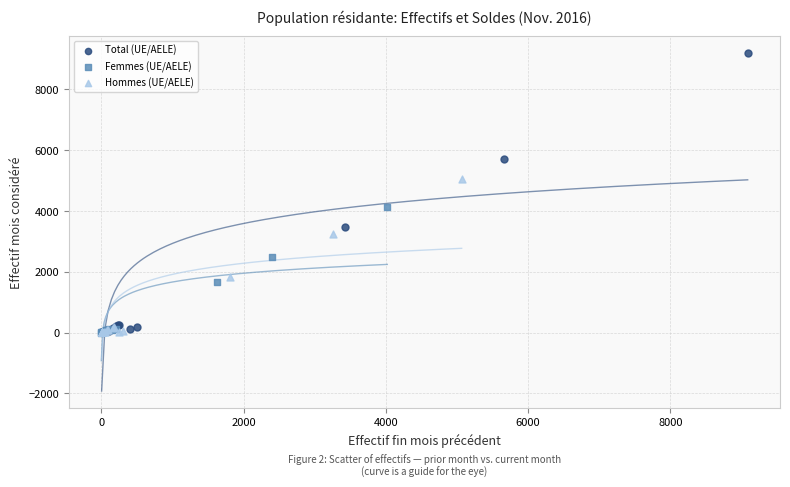

Which series reaches the maximum Y coordinate?

Total (UE/AELE)